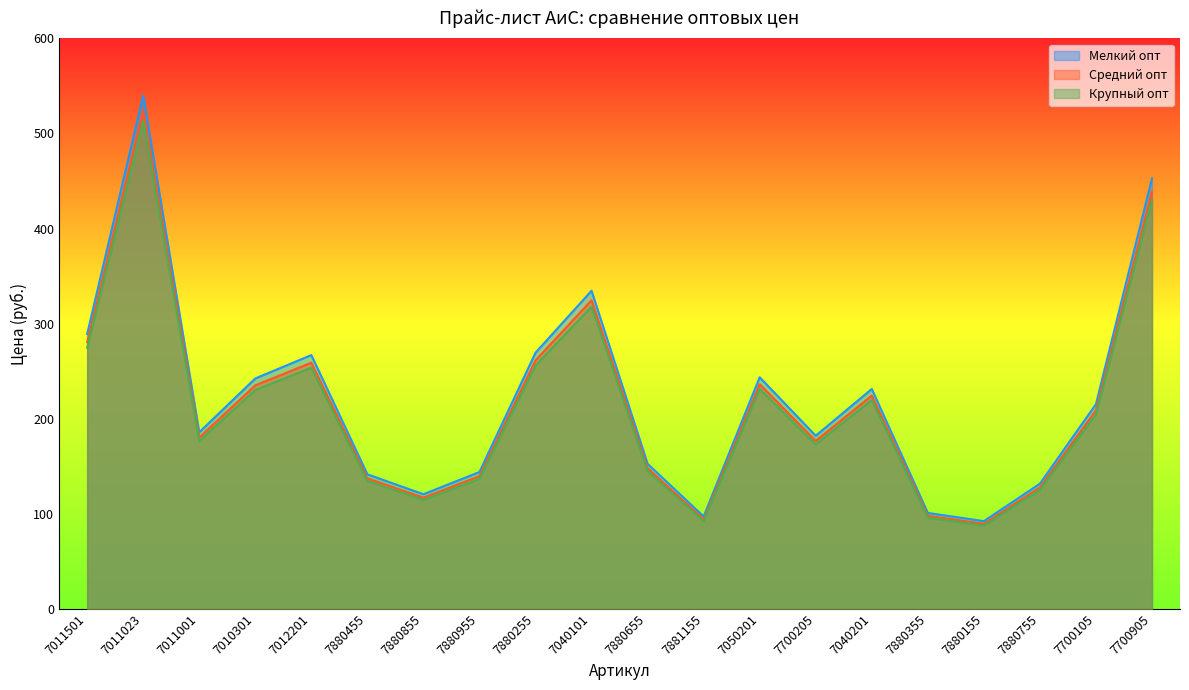

What are all the series names shown in the legend?

Мелкий опт, Средний опт, Крупный опт